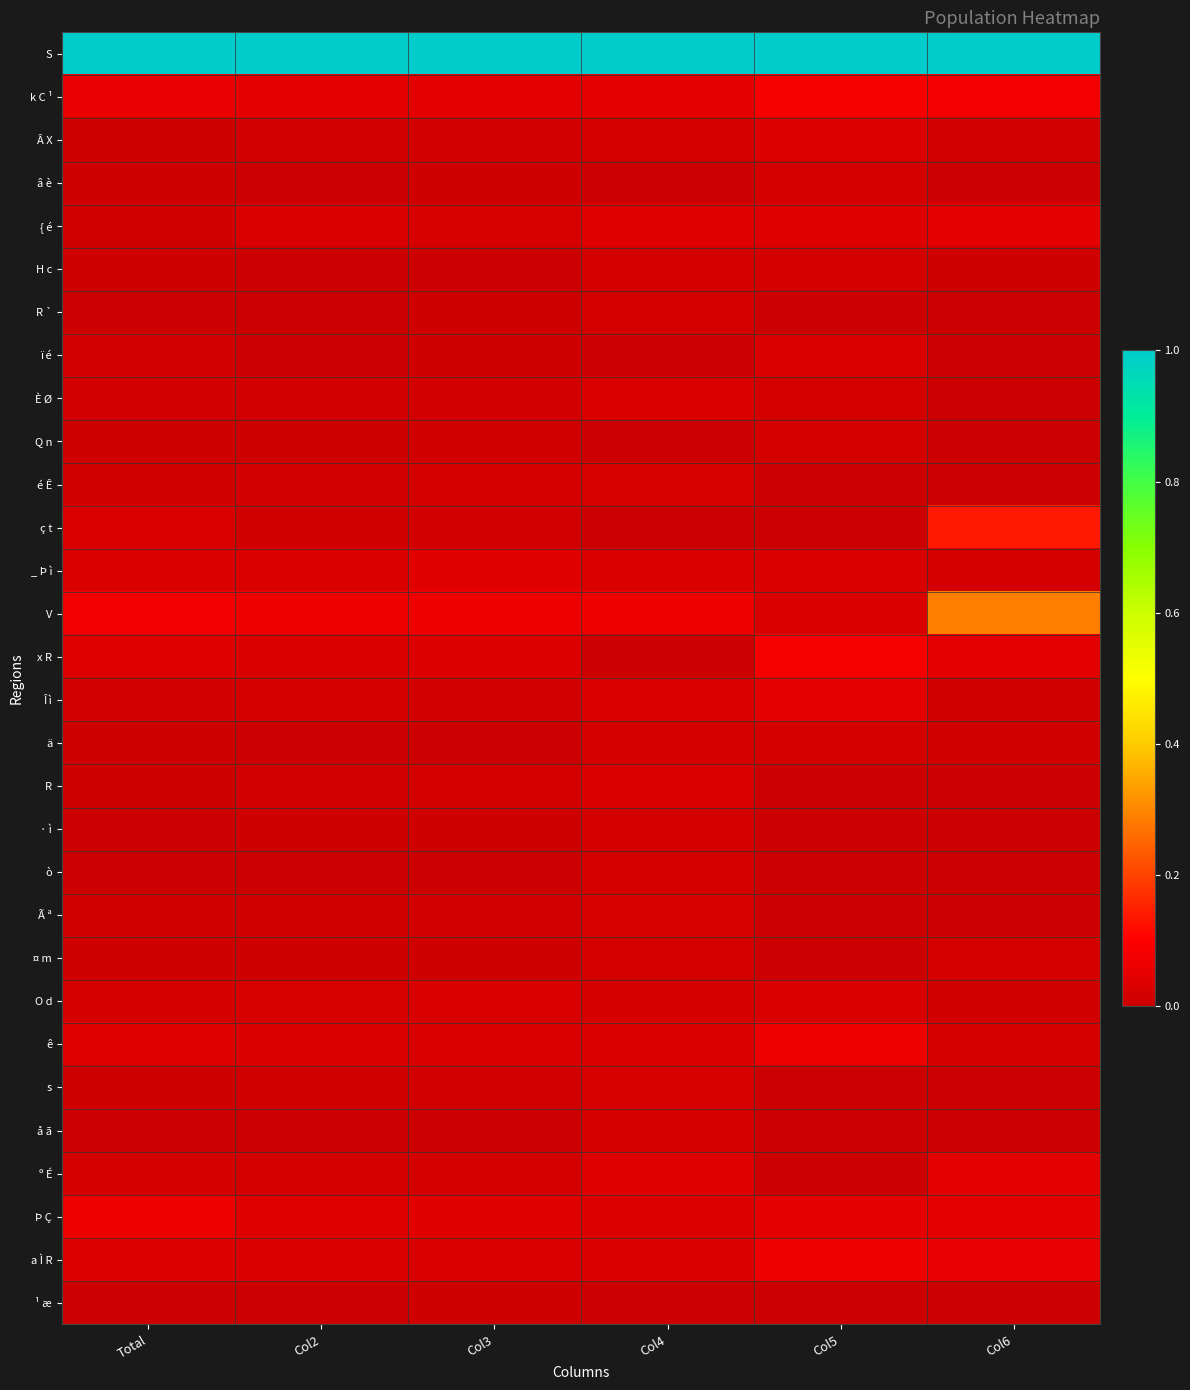

Which label corresponds to the largest value in the chart?

Total